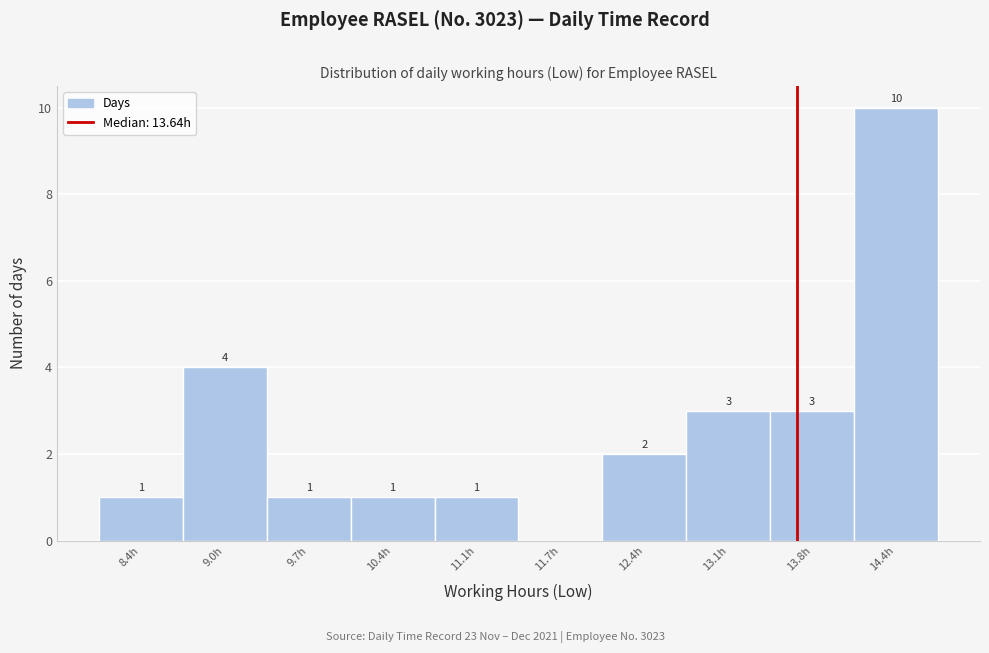

Which range on the x-axis has the tallest bar?

14.1 to 14.8